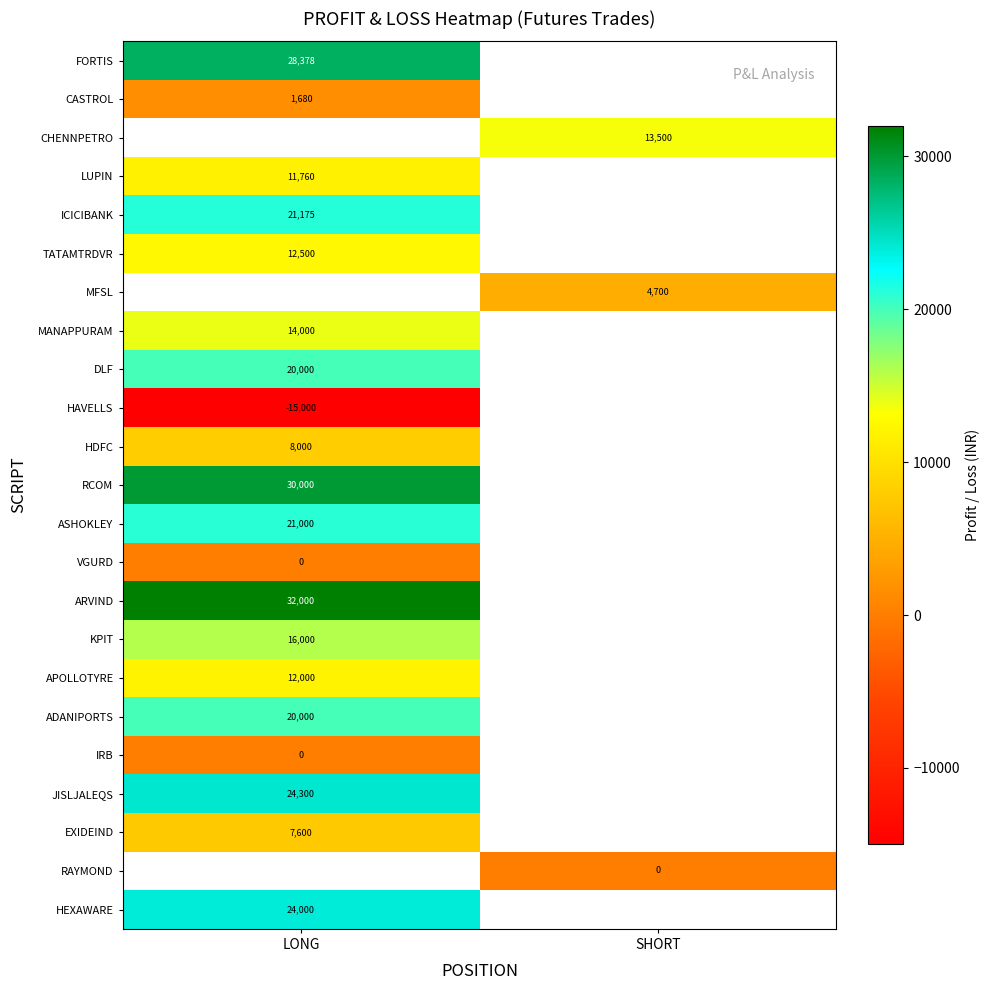

True or false: DLF has a value of 12363 at LONG.

False